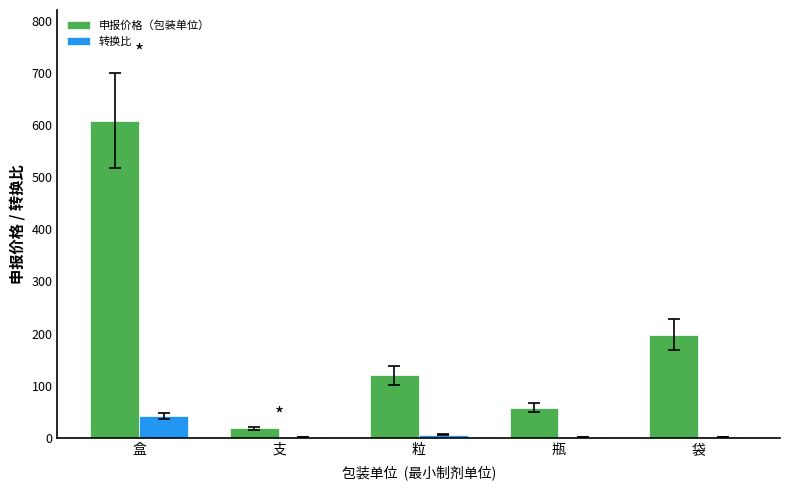

Where is 转换比 nearest to the value 21?

粒